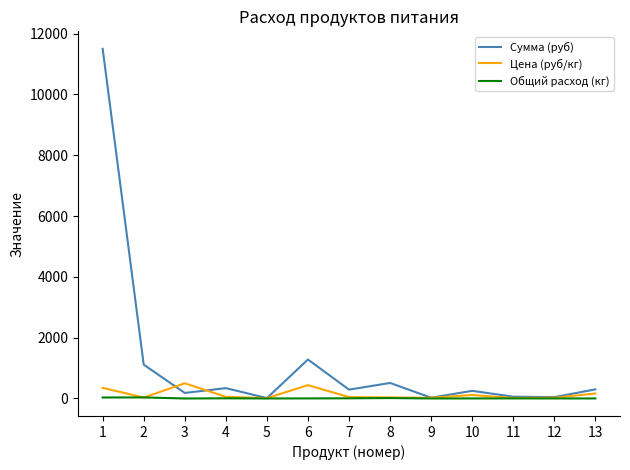

Which series has the largest range (max minus min)?

Сумма (руб)